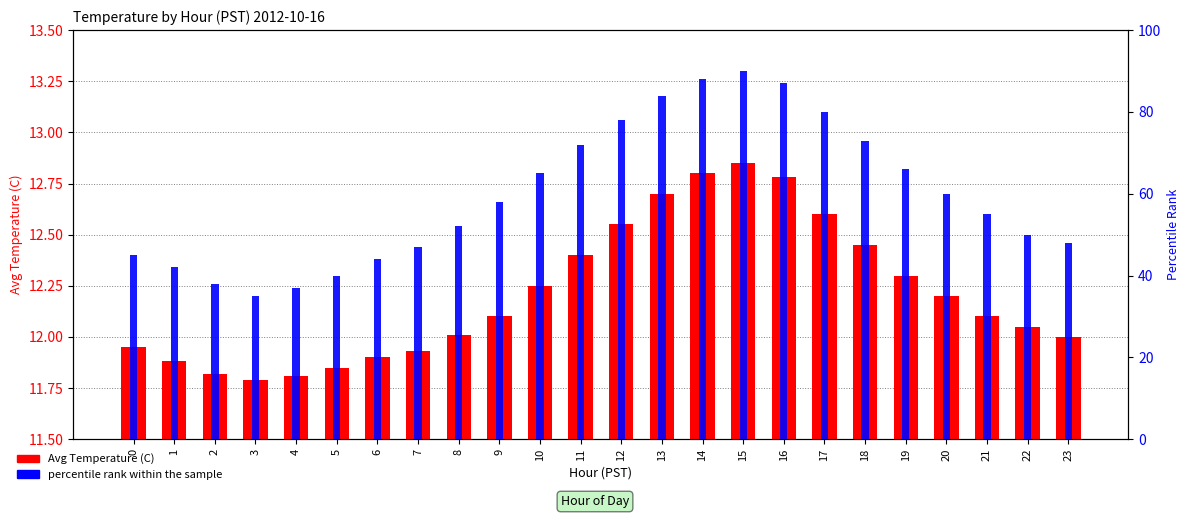

How many groups of bars are there?

24